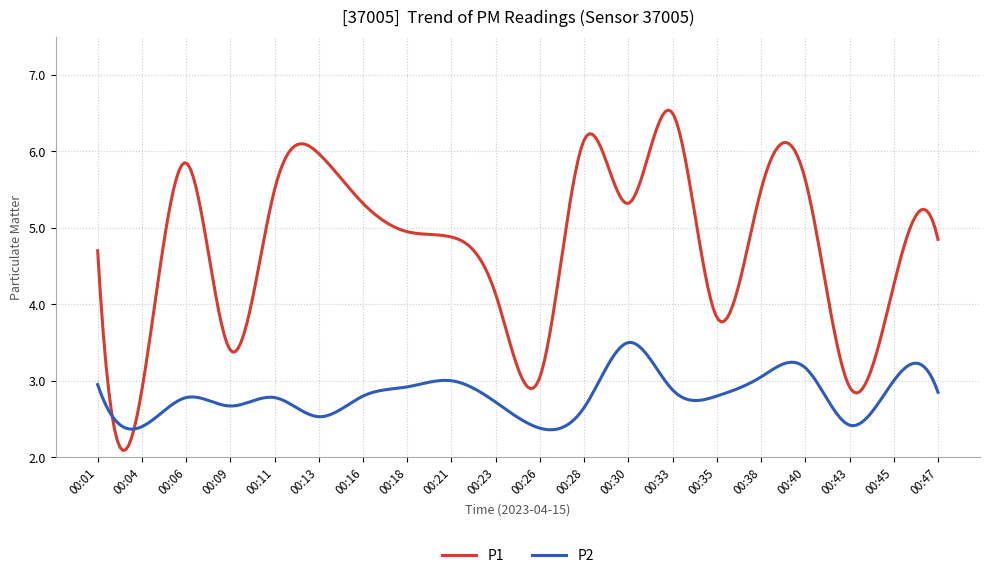

Which series has the largest total across all categories?

P1